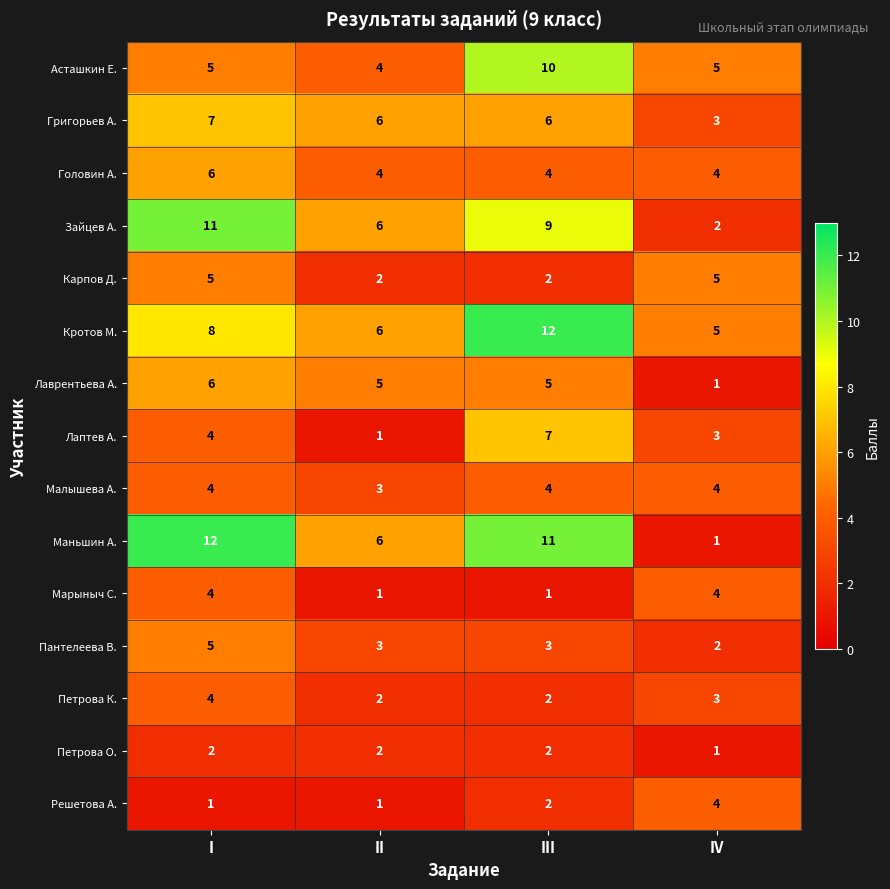

What is the difference between the highest and lowest values at II?

5